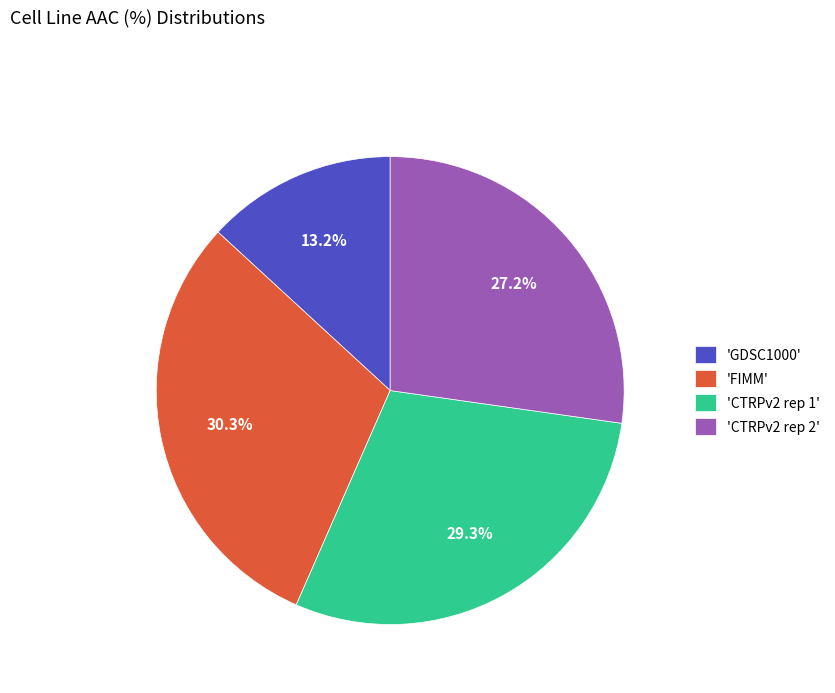

Which has a higher value, 'CTRPv2 rep 1' or 'GDSC1000'?

'CTRPv2 rep 1'